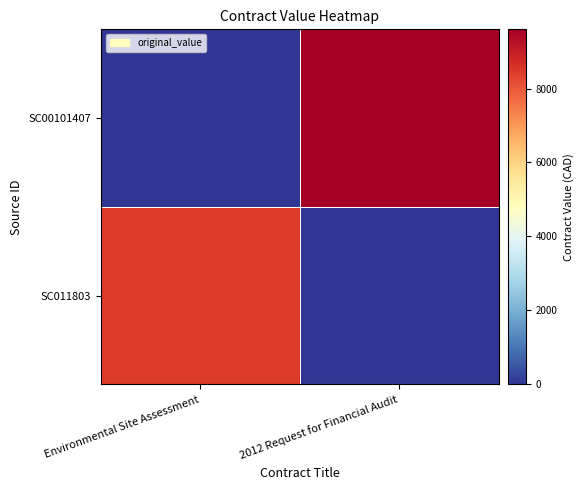

What is the total value across all series at 2012 Request for Financial Audit?

9600.0